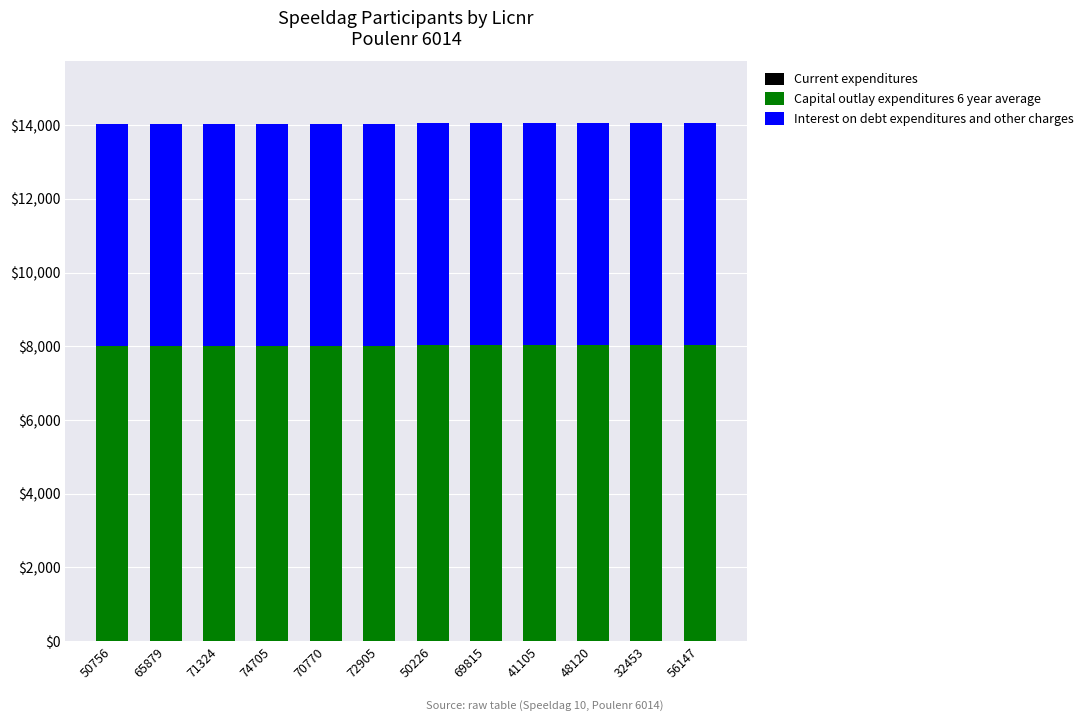

What is the sum of all Interest on debt expenditures and other charges values?

72168